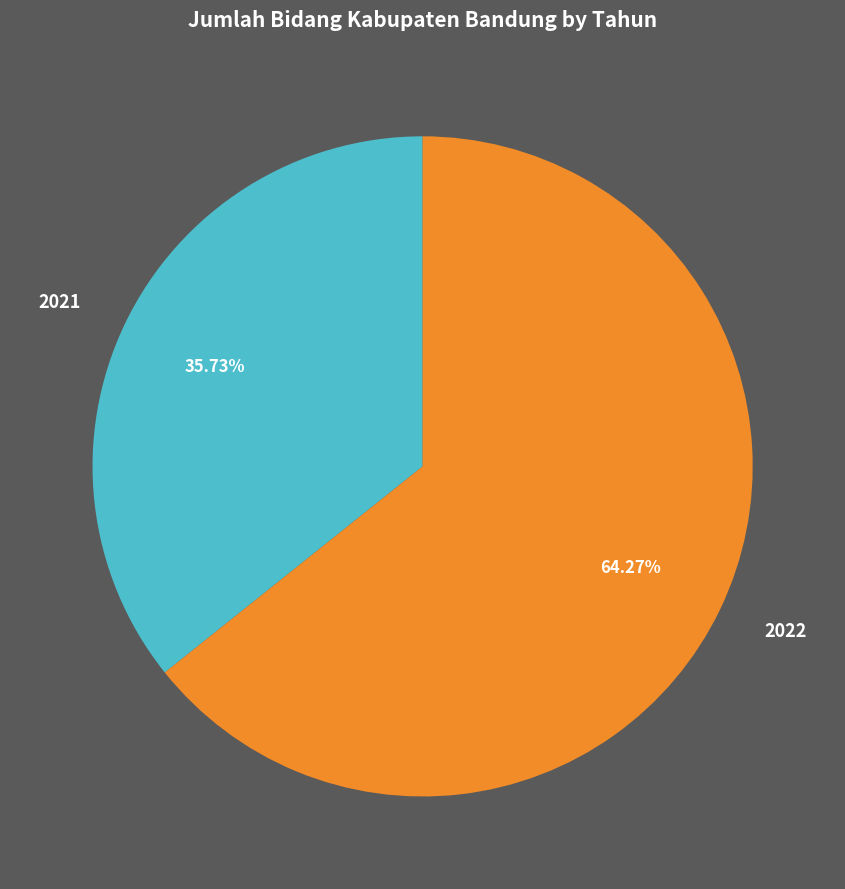

Which slice represents more than half of the pie?

2022